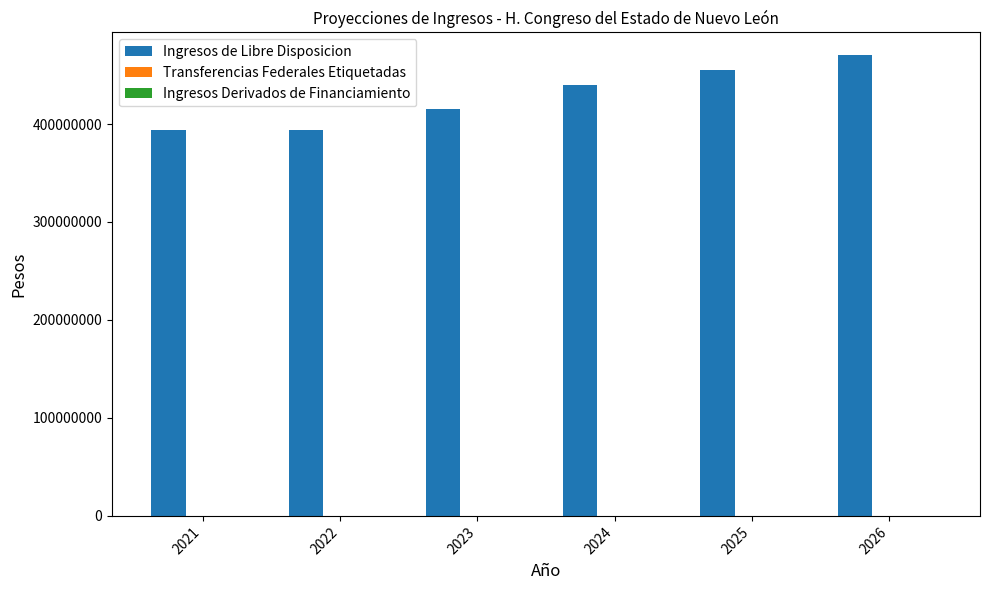

Which has a higher value, 2026 or 2021?

2026